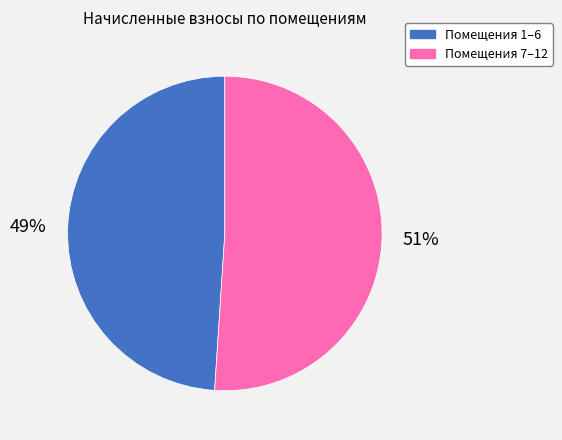

To the nearest percent, what is the average slice percentage?

50%